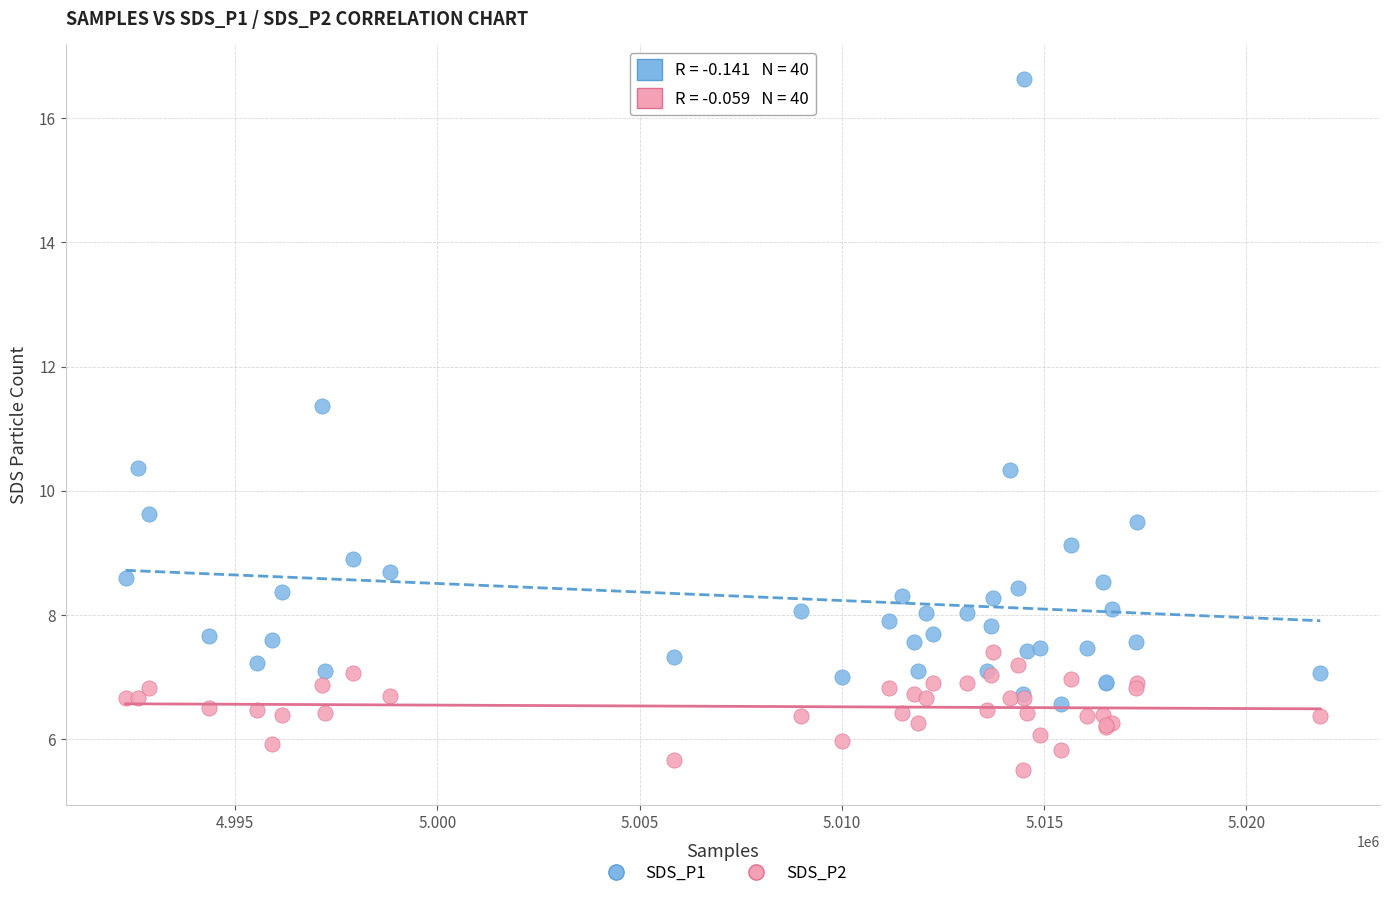

Which series reaches the maximum Y coordinate?

SDS_P1